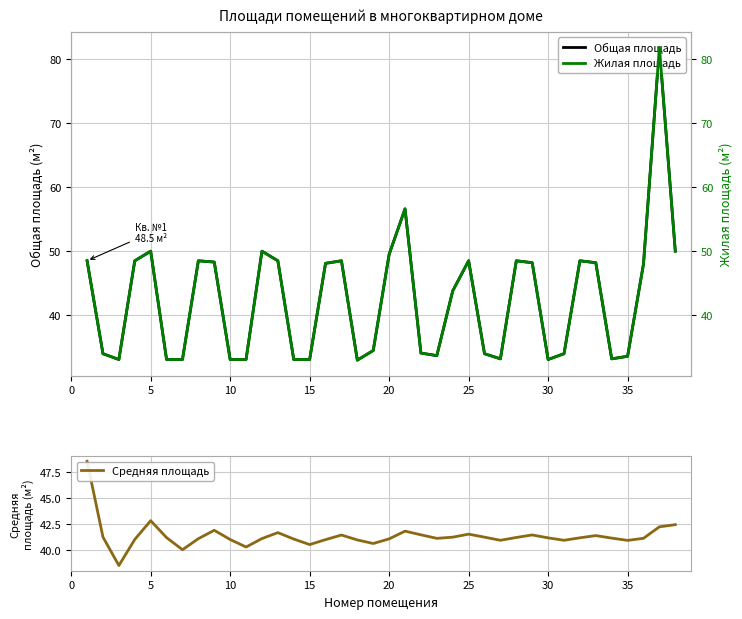

The Средняя площадь series shows 40.9 at 35. True or false?

True